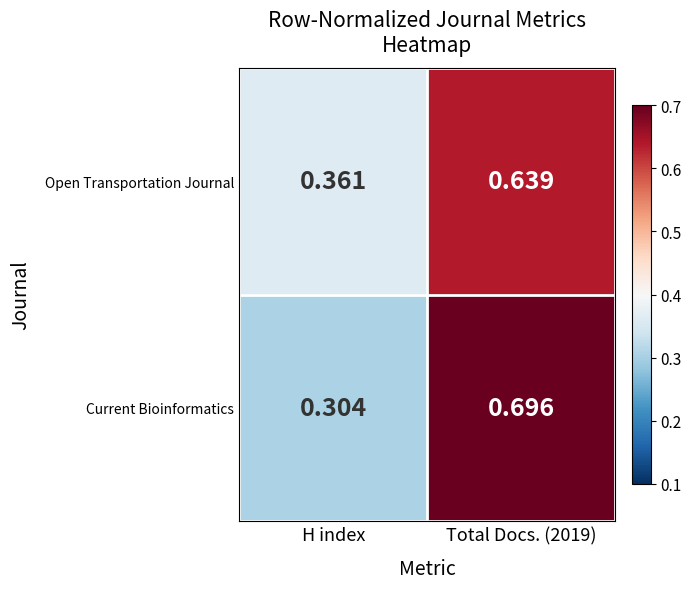

At which category does the chart reach its minimum across all series?

H index